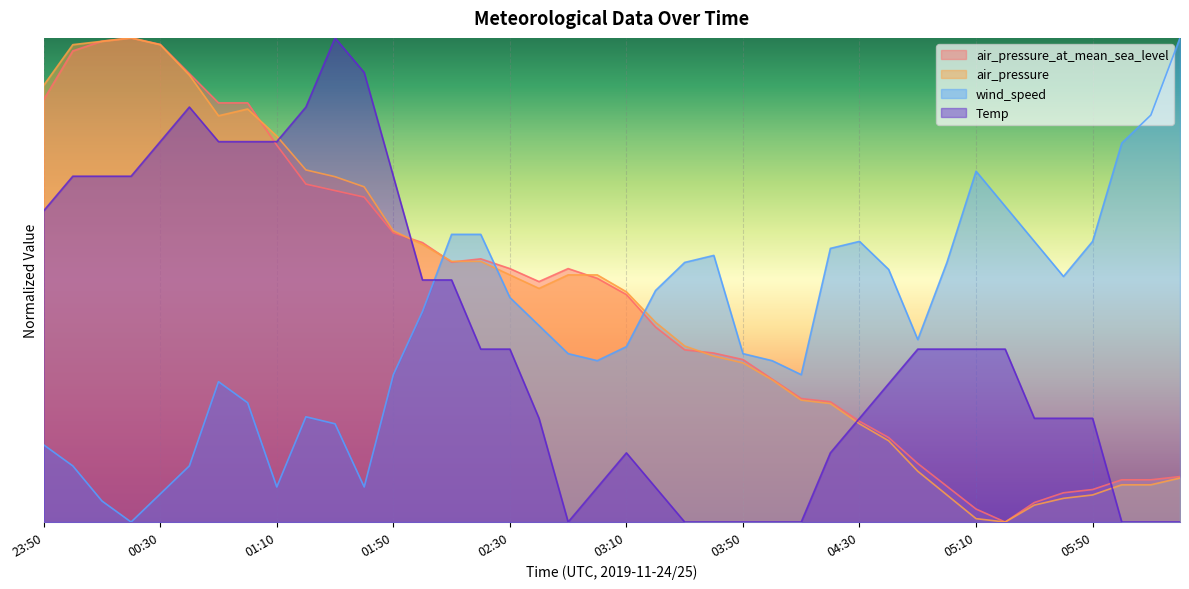

True or false: air_pressure has more than 0 points higher than both neighbors.

True